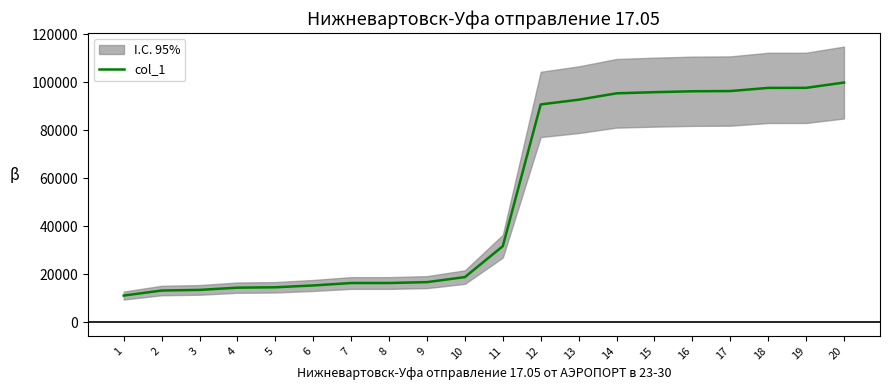

What is the change in value from 16 to 17?

+89